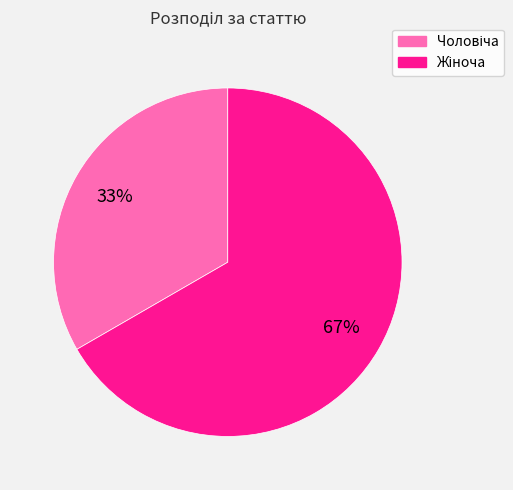

To the nearest percent, what is the average slice percentage?

50%